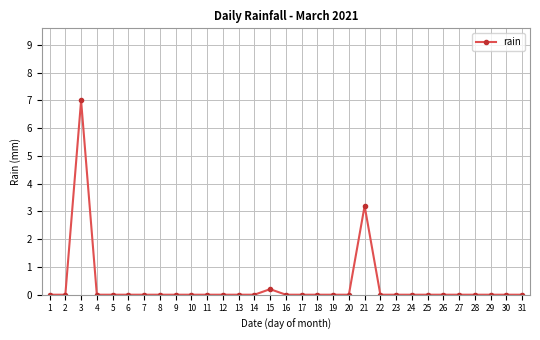

At which label is the value closest to 3?

21